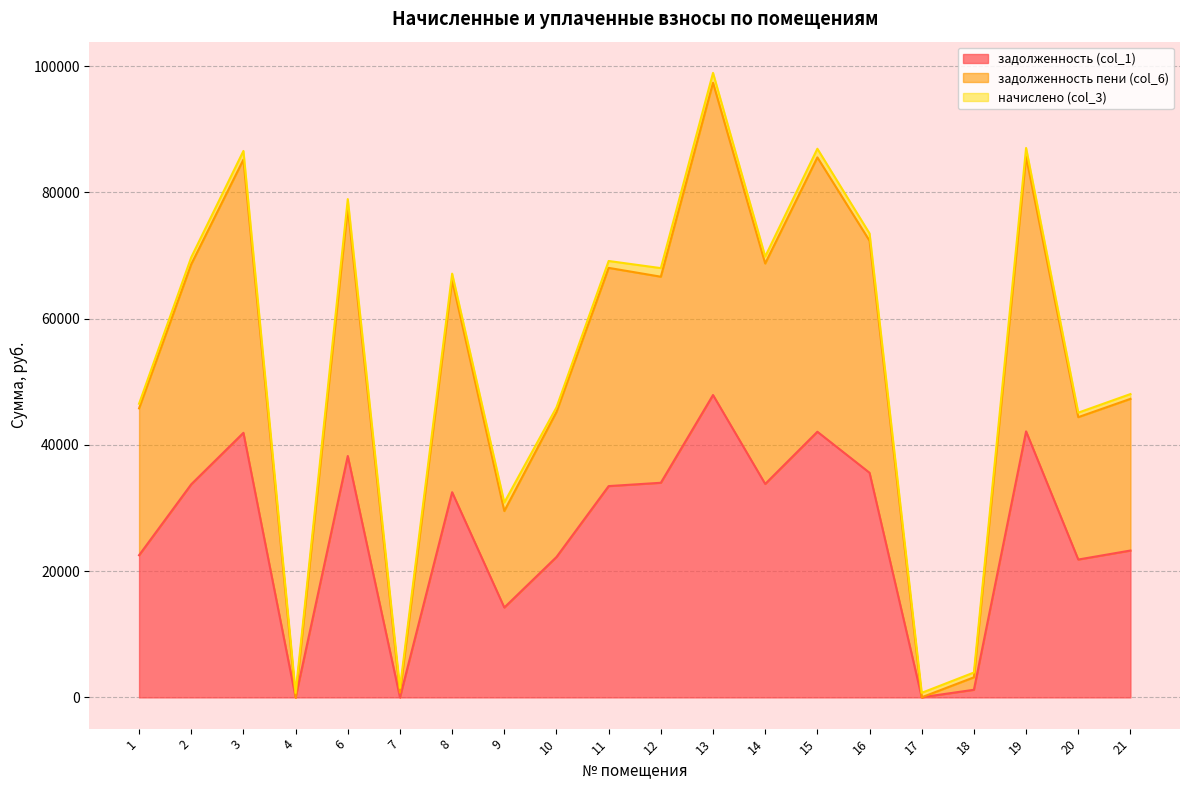

Which series has the largest total across all categories?

задолженность пени (col_6)